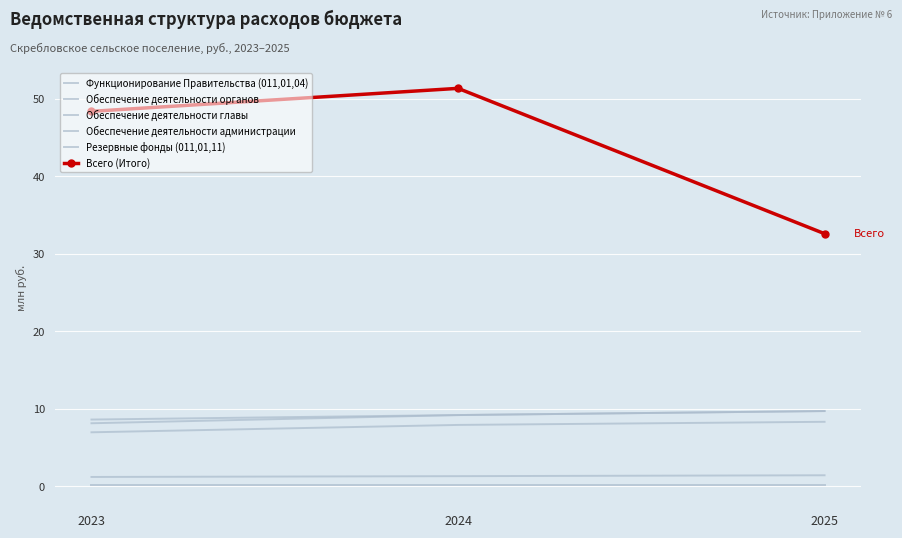

List the labels in order of Обеспечение деятельности администрации value, smallest first.

2023, 2024, 2025